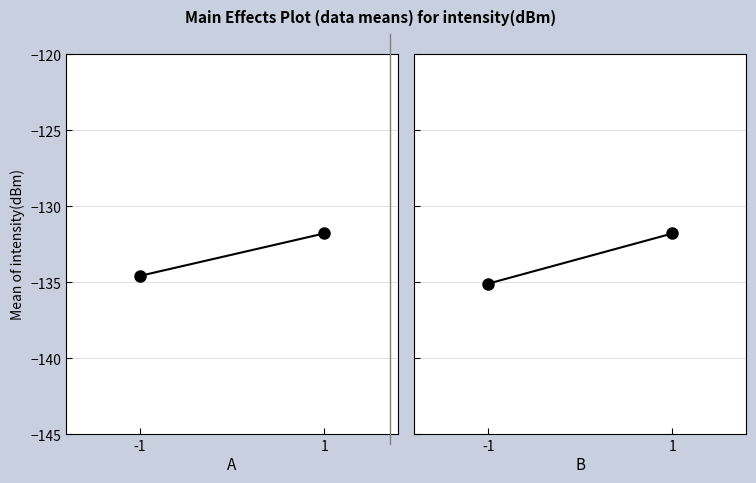

What is the spread (max minus min) of values at -1?

0.5